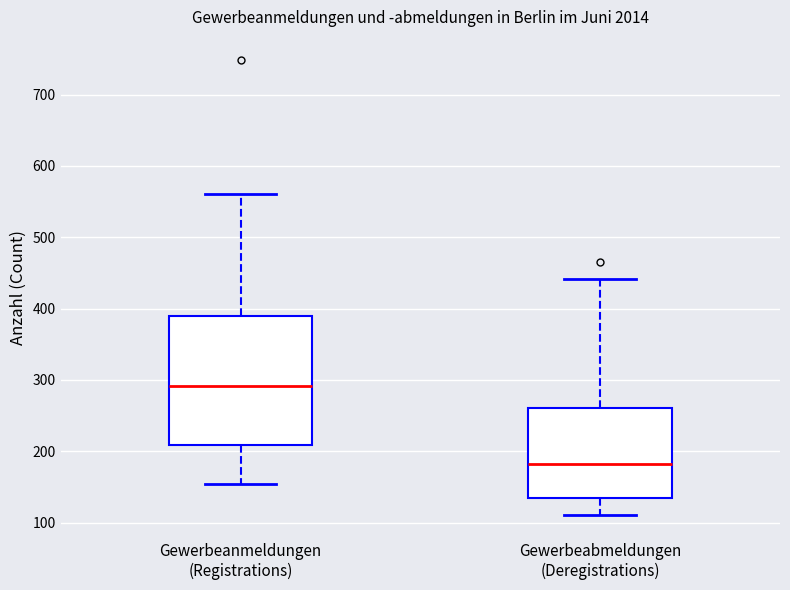

Reading left to right, transcribe this box plot: for each box, give where its median line is, the range the box spans, and where its two whiskers end, as read against the y-axis. The values are not printed on the chart, so give them approximately, as read against the axis.

Gewerbeanmeldungen (Registrations): median 290, box 210 to 390, whiskers 150 to 560
Gewerbeabmeldungen (Deregistrations): median 180, box 130 to 260, whiskers 110 to 440